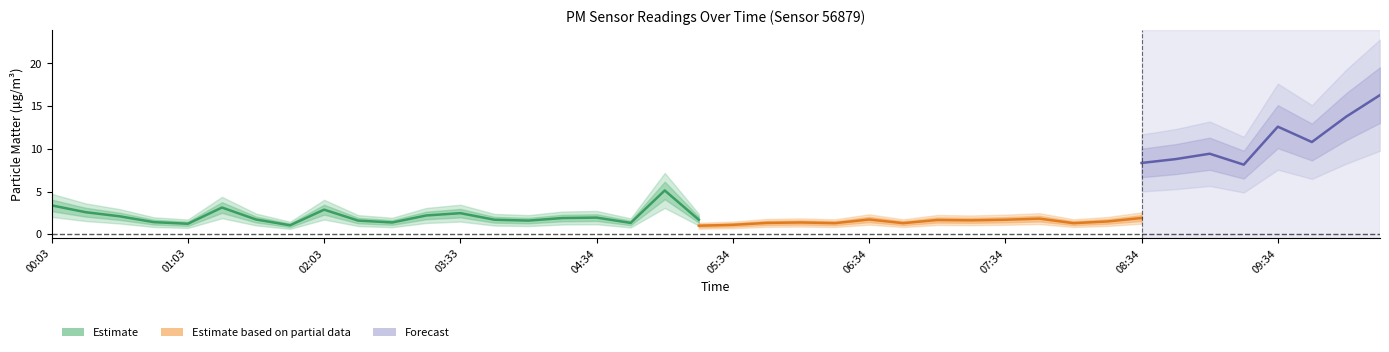

What is the minimum value for P1?

1.1